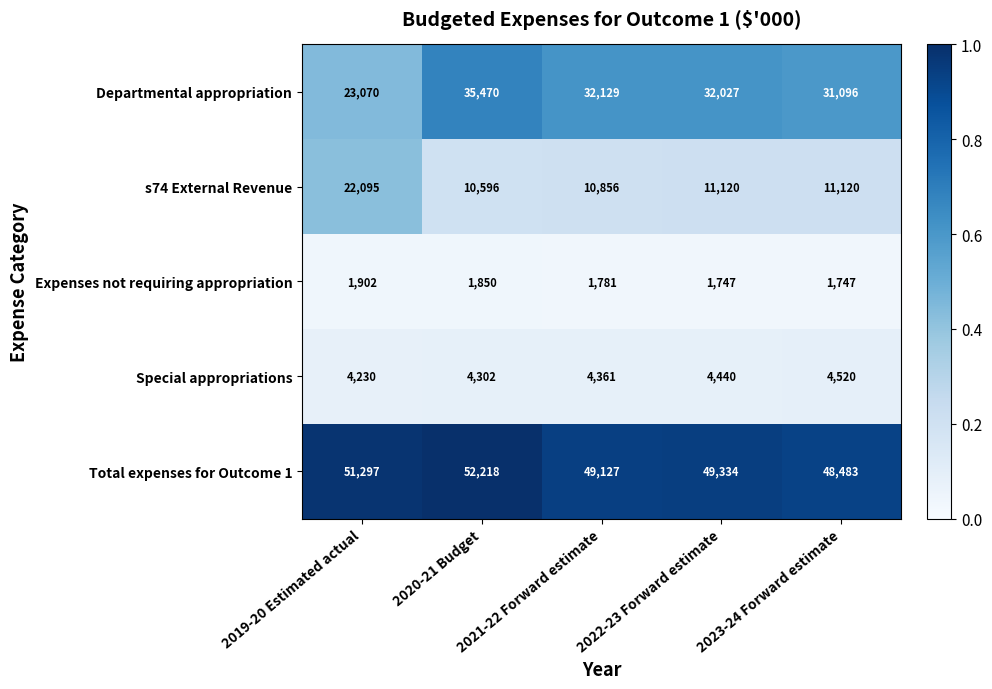

What is the difference between the maximum and minimum values in the s74 External Revenue series?

11499